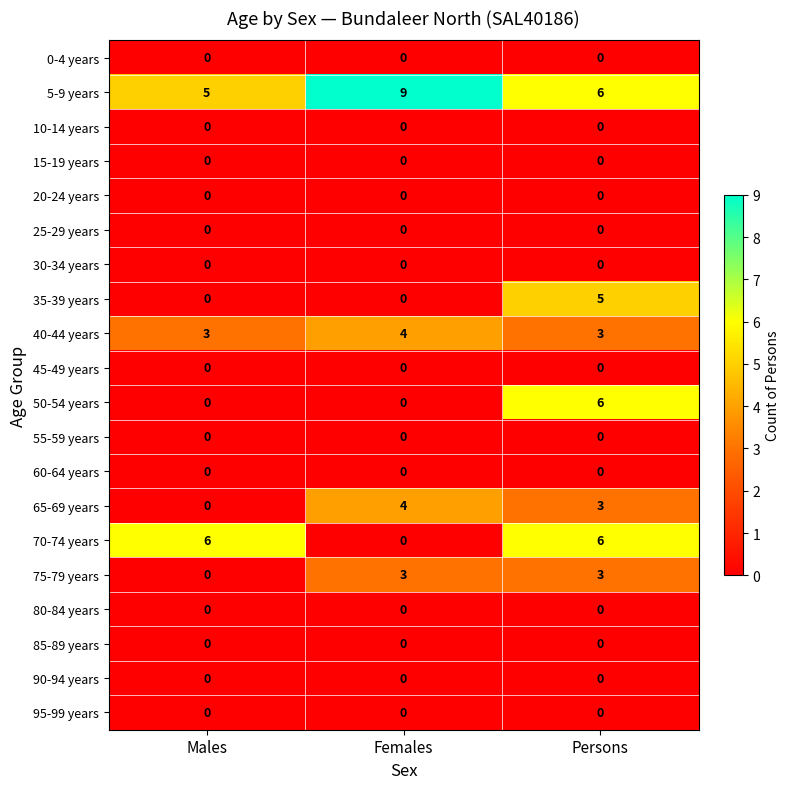

What is the spread (max minus min) of values at Persons?

6